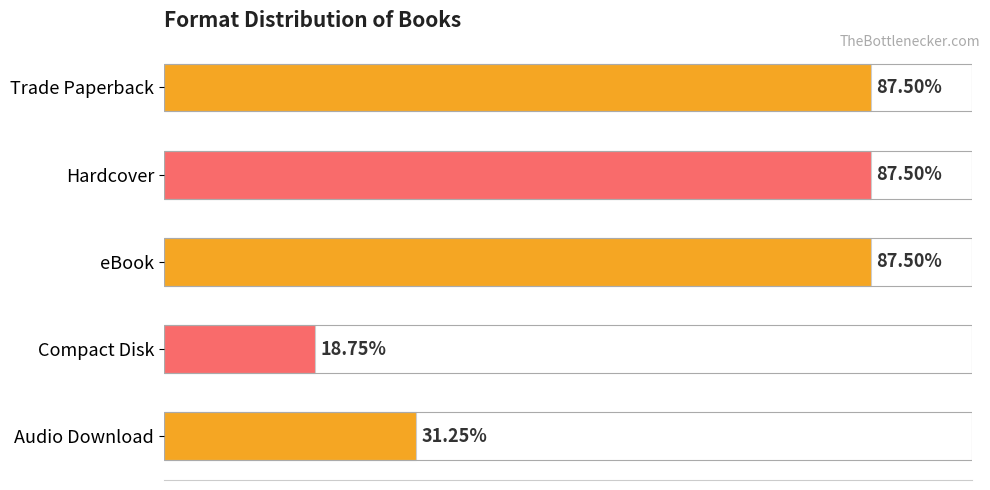

Are the bars horizontal?

Yes